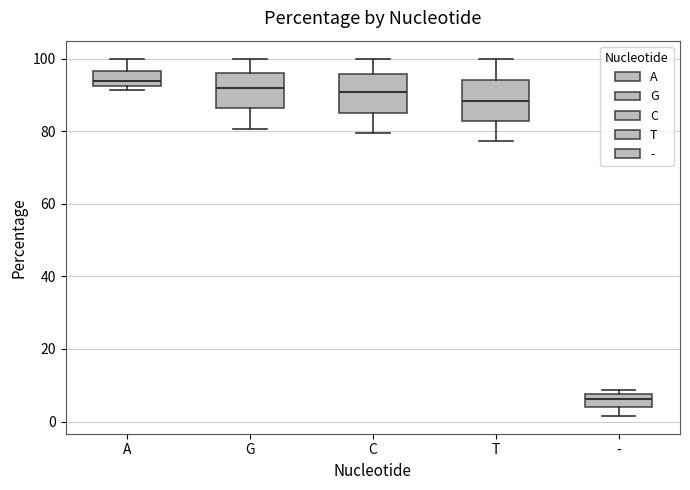

Reading left to right, read every box against the y-axis: the position of its median line, the range the box covers, and the ends of its whiskers. The values are not printed on the chart, so give them approximately, as read against the axis.

A: median 94, box 92 to 96, whiskers 92 (just below the box's lower edge) to 100
G: median 92, box 86 to 96, whiskers 80 to 100
C: median 90, box 86 to 96, whiskers 80 to 100
T: median 88, box 82 to 94, whiskers 78 to 100
-: median 6, box 4 to 8, whiskers 2 to 8 (just above the box's upper edge)